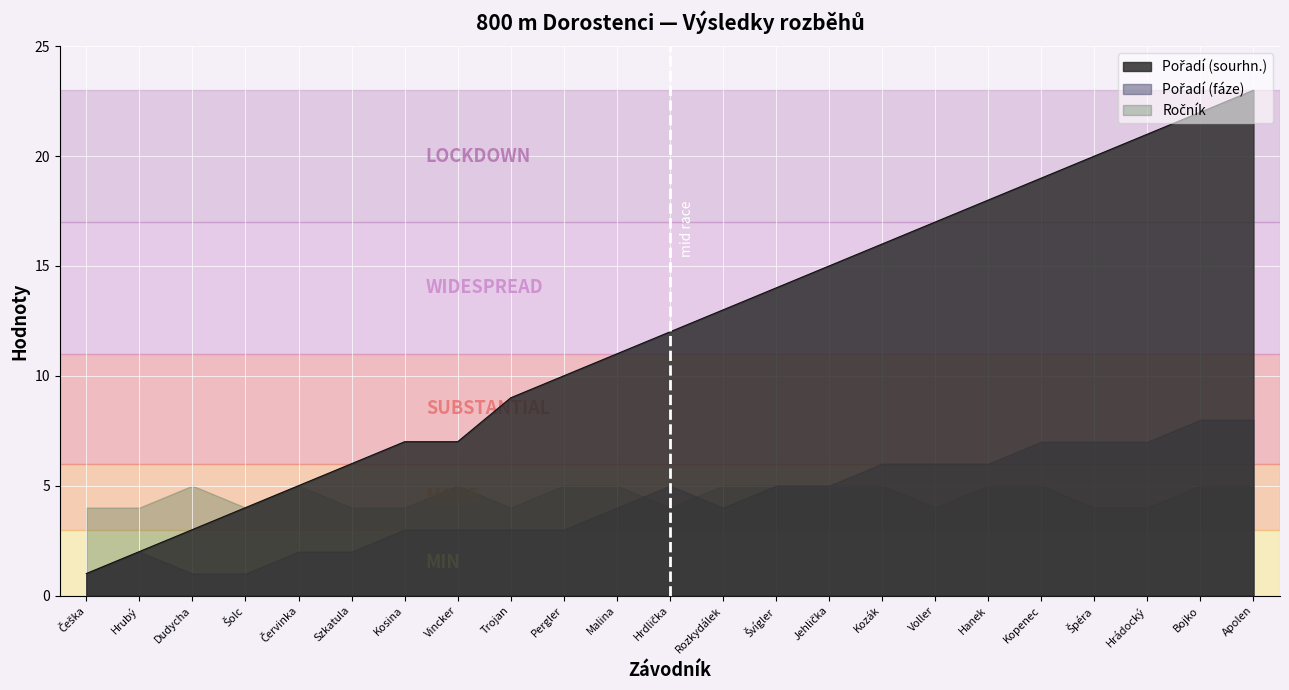

What is the label of the 1st point from the right?

Apolen